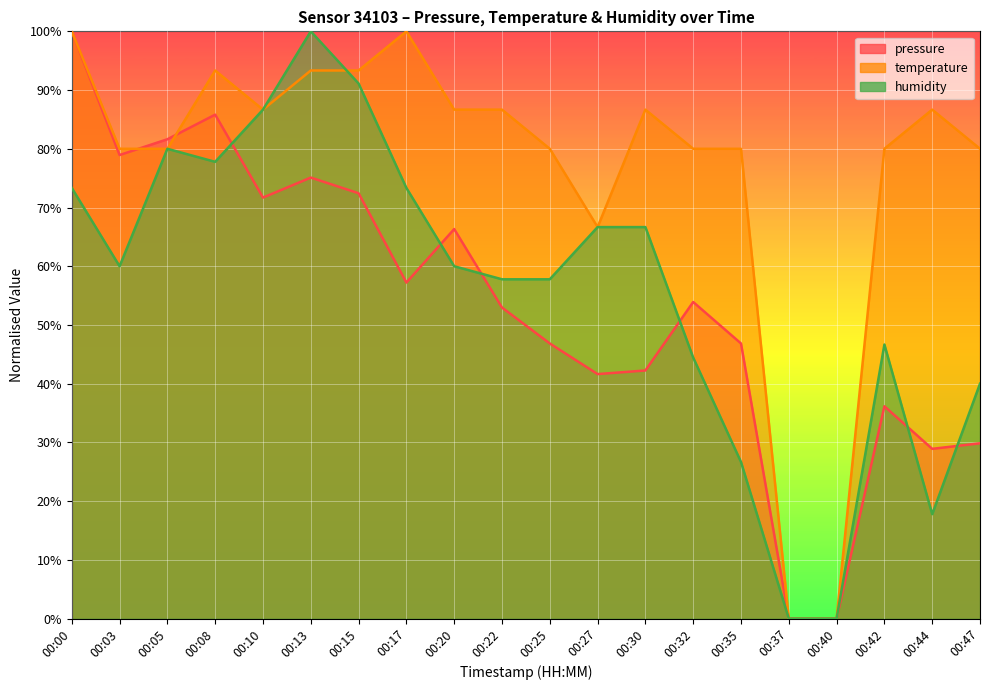

At which category is the sum across all series the highest?

00:00